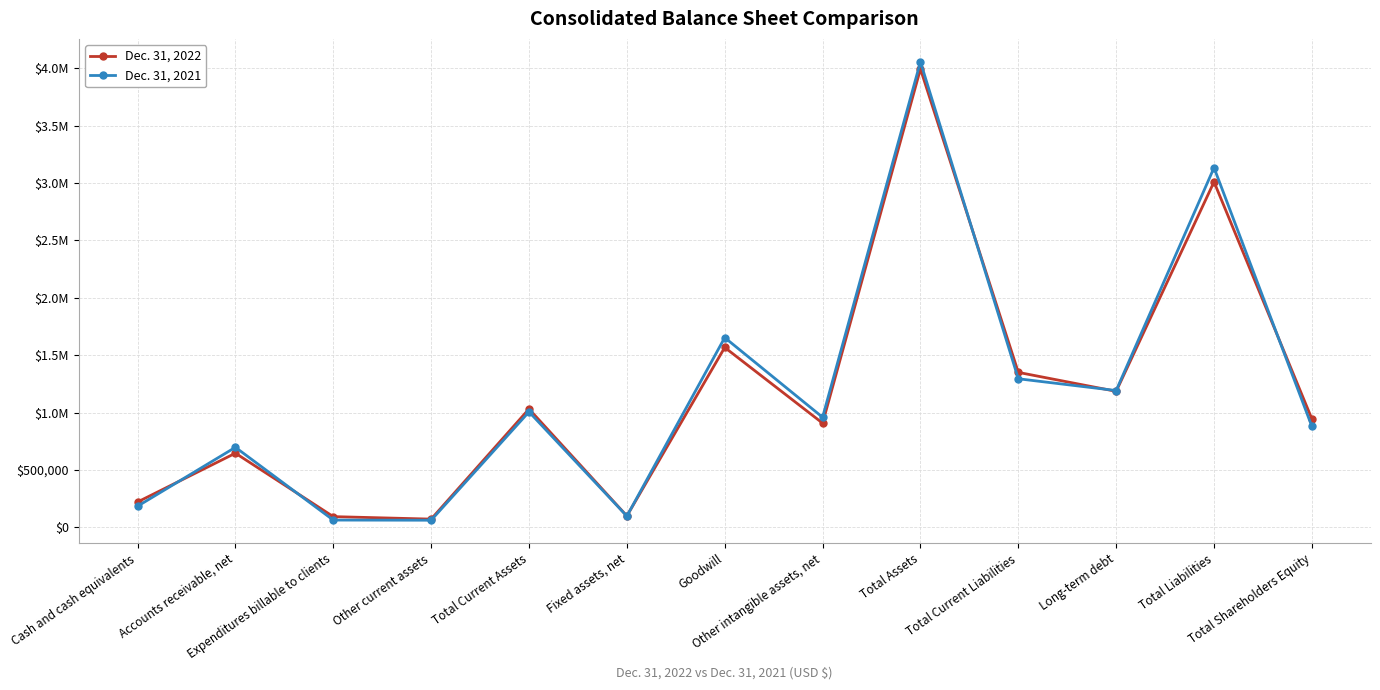

Does the chart have visible grid lines?

Yes